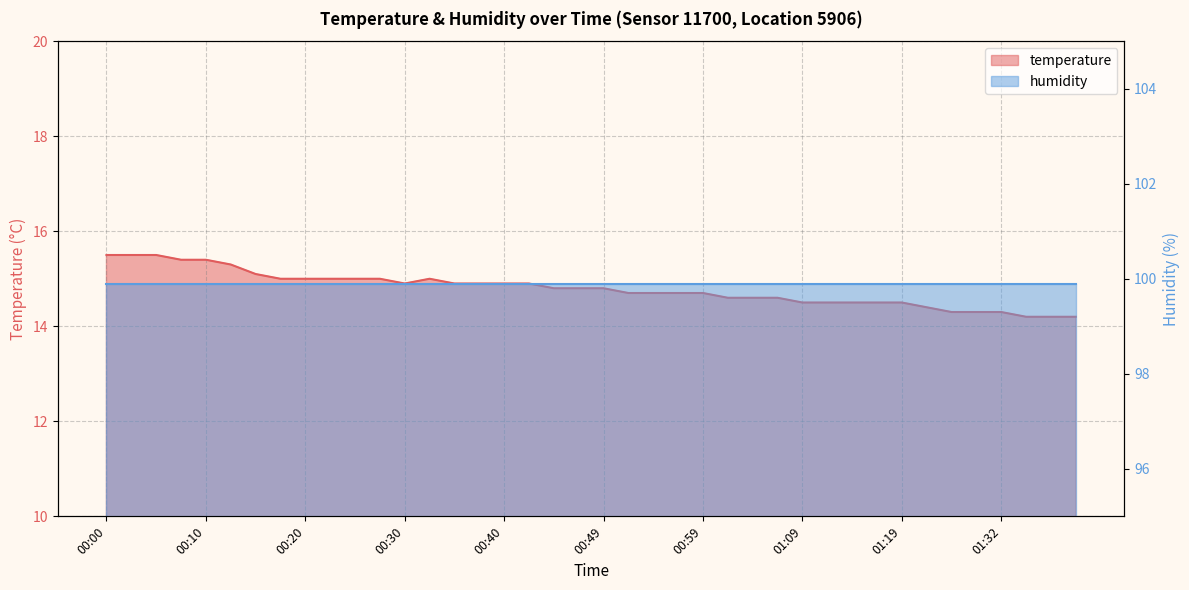

What is the difference between the maximum and second lowest values?

1.3